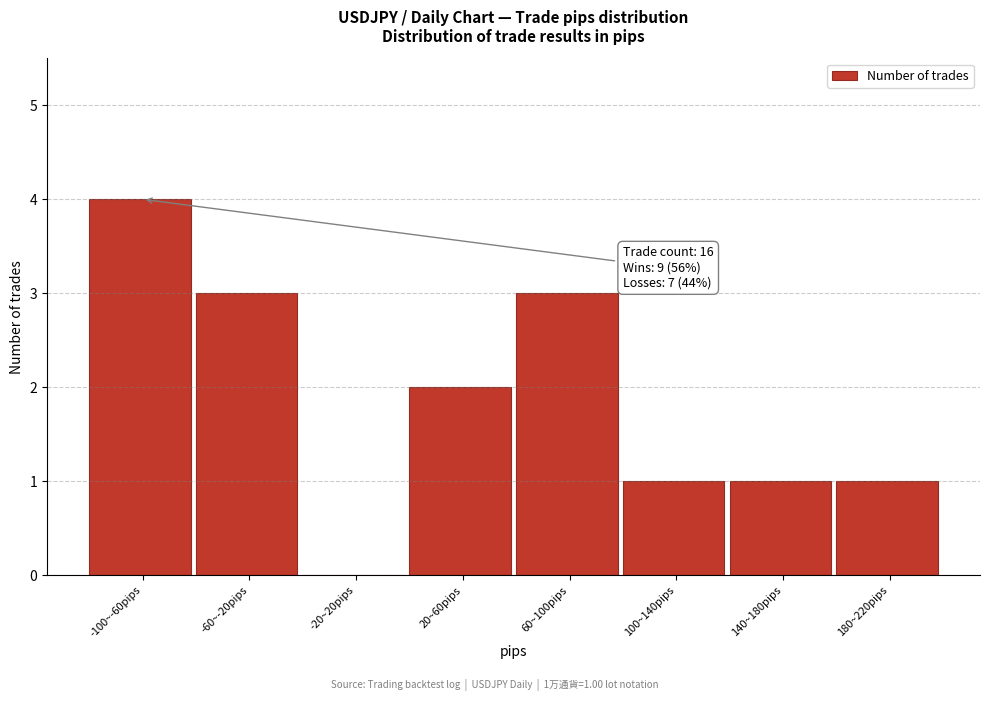

Reading left to right, what are all the values shown in this chart?

-100~-60pips=4	-60~-20pips=3	-20~20pips=0	20~60pips=2	60~100pips=3	100~140pips=1	140~180pips=1	180~220pips=1